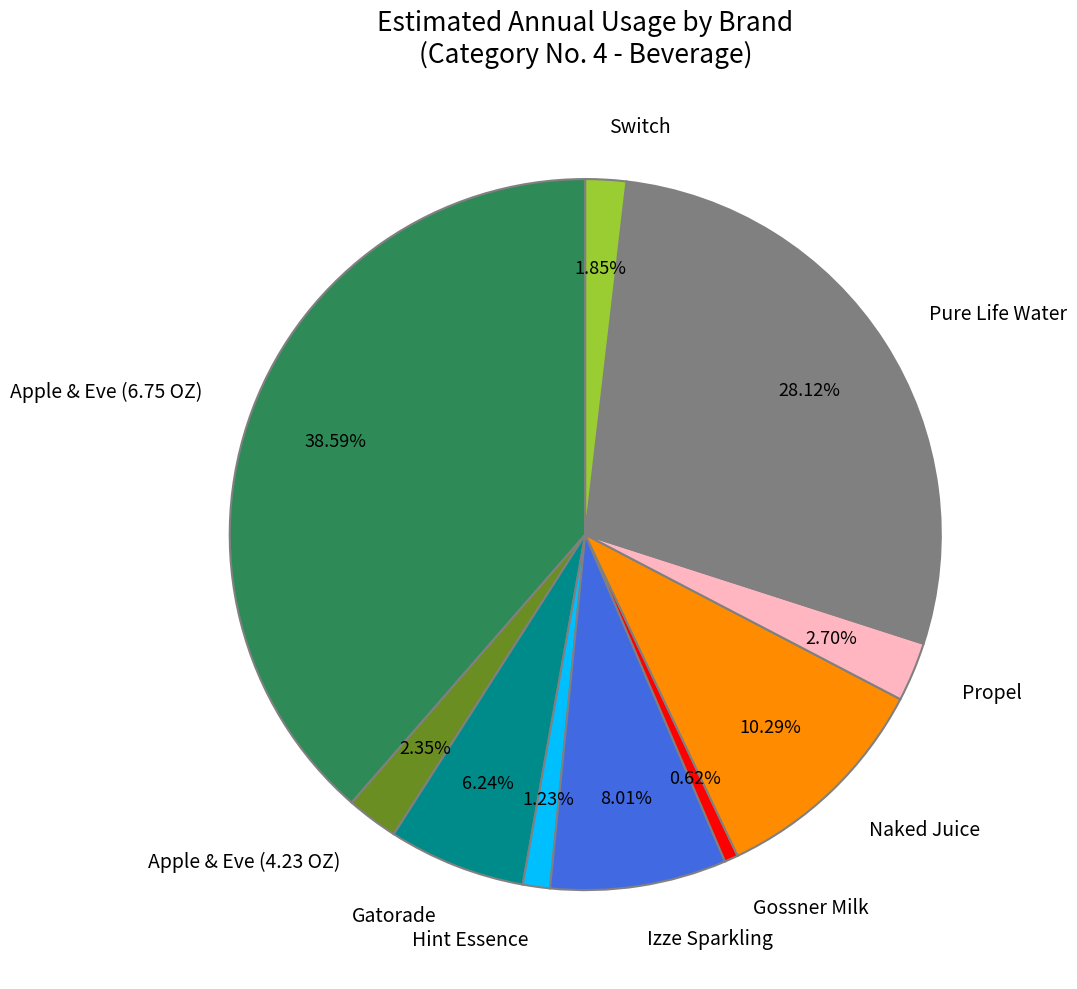

How many slices are in this pie chart?

10